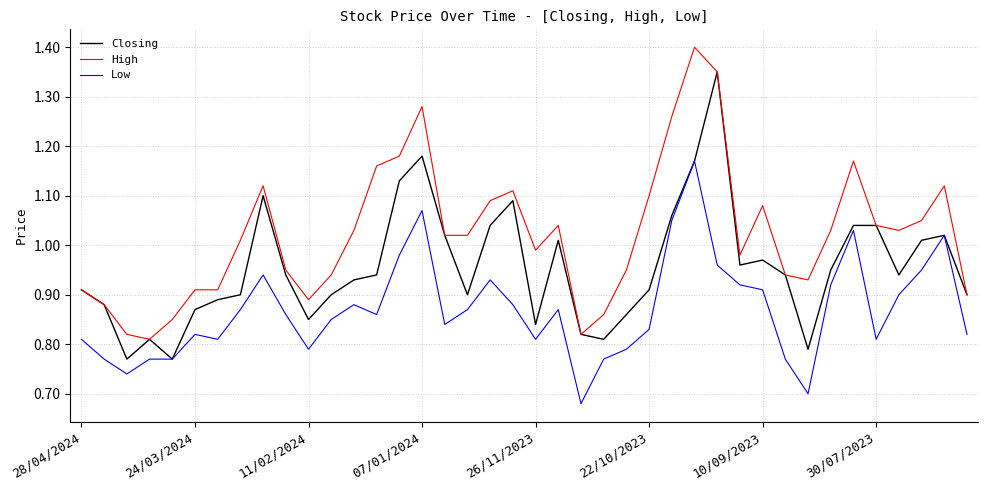

True or false: Low and High intersect in this chart.

False